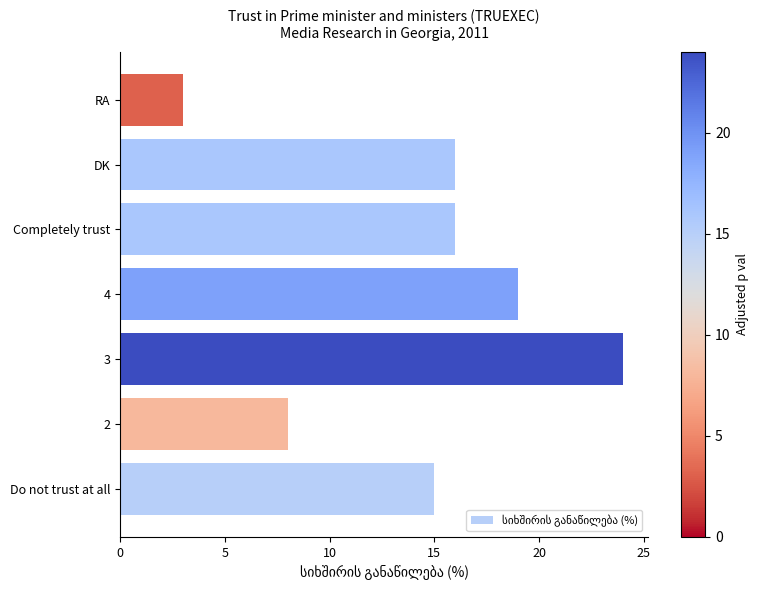

What is the sum of all values?

101